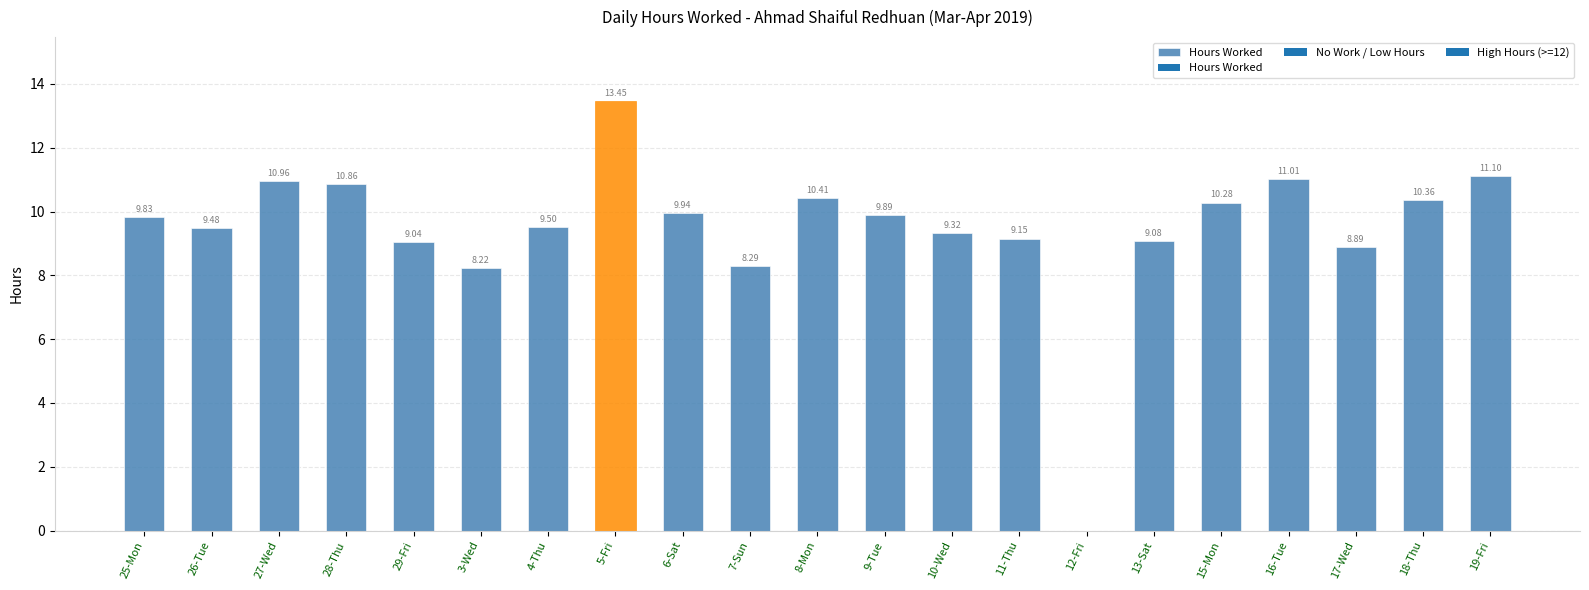

What is the sum of the values at 25-Mon and 12-Fri?

9.8